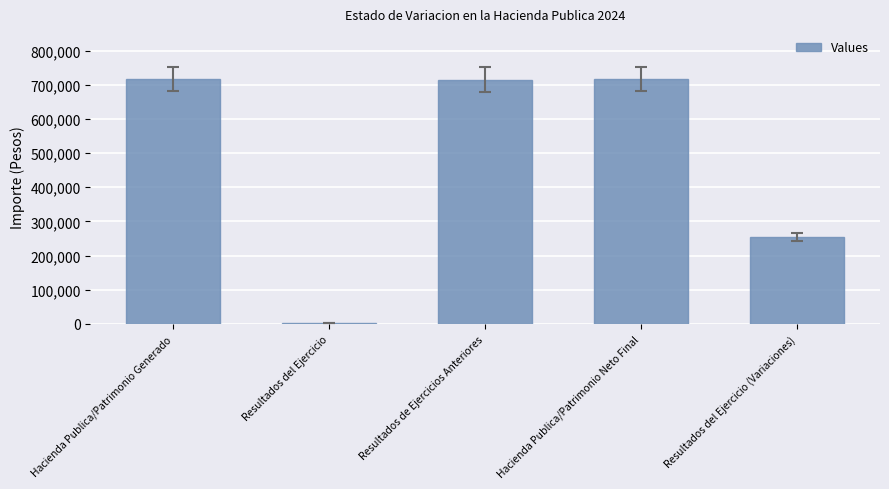

What is the maximum value shown in the chart?

716615